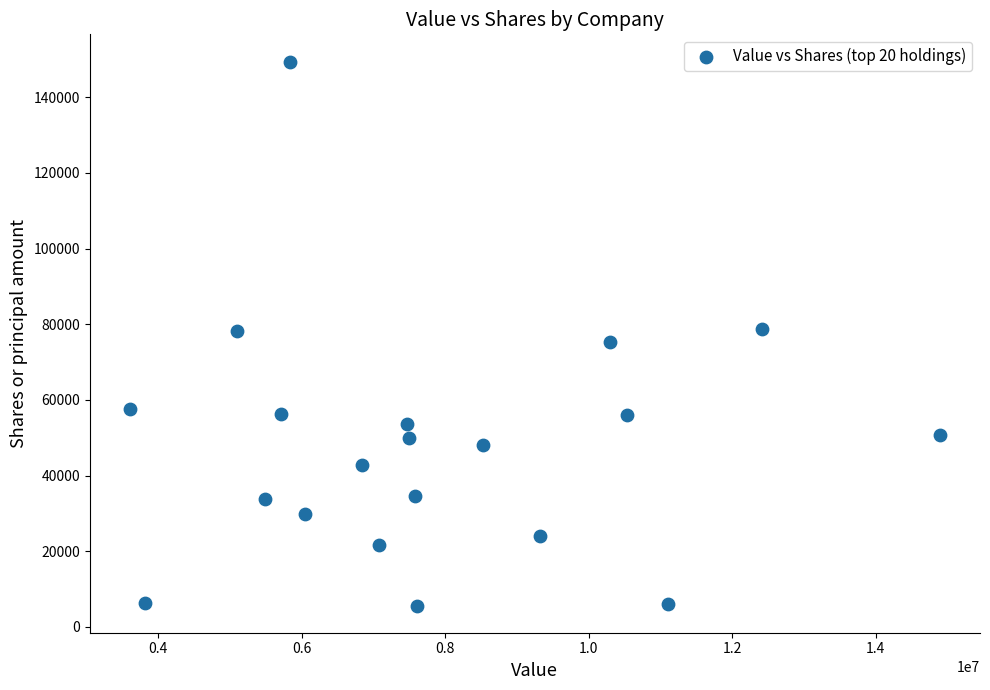

What is the range of X values (max minus min)?

11280000